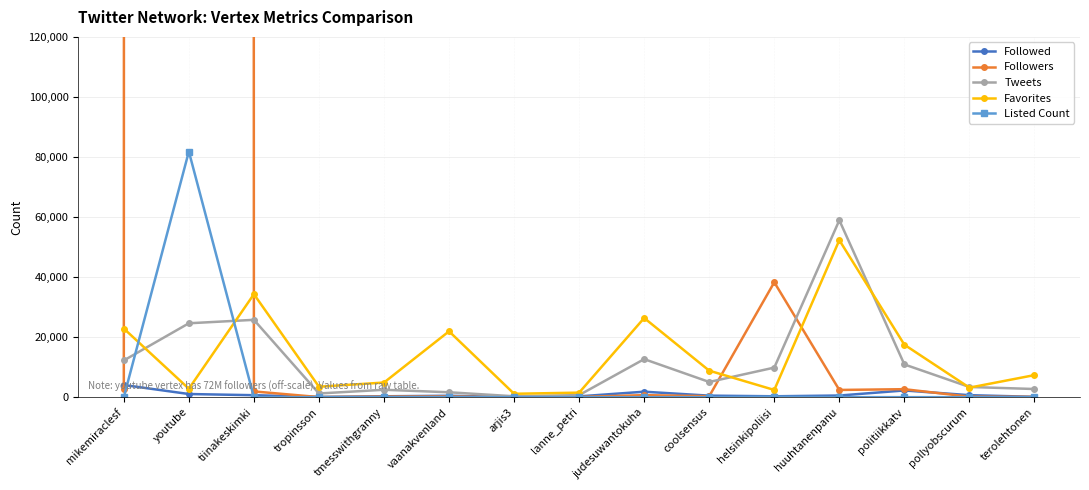

Is the value of Followers at mikemiraclesf greater than the value of Followed at helsinkipoliisi?

Yes